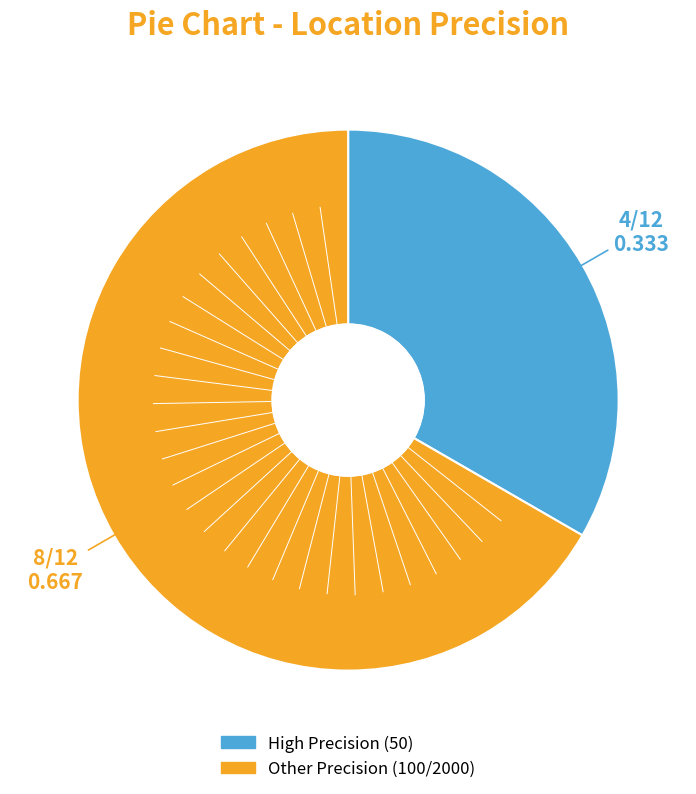

Does any single category account for the majority?

Yes